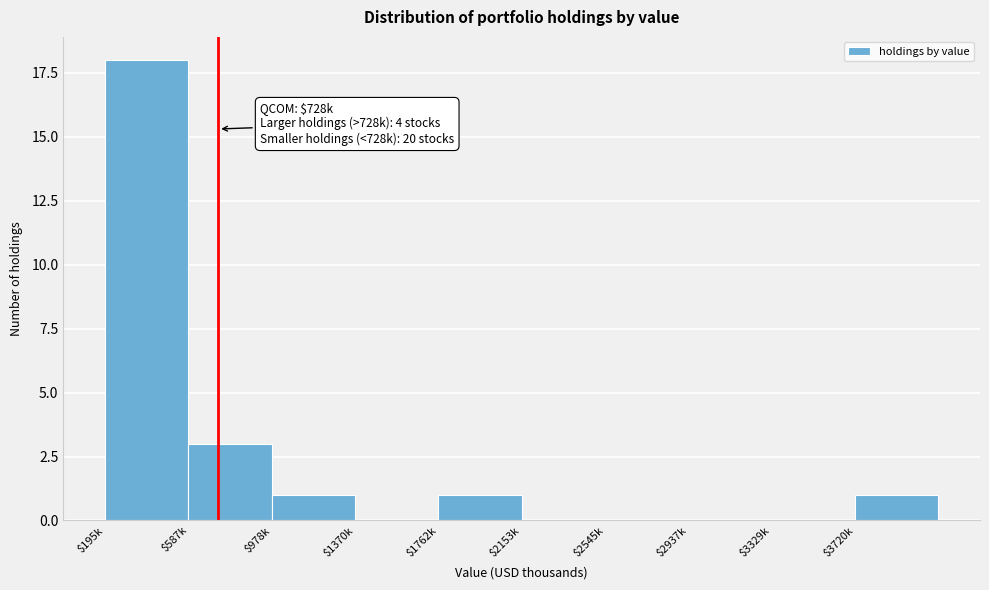

True or false: the data shows 4 at $587k.

False